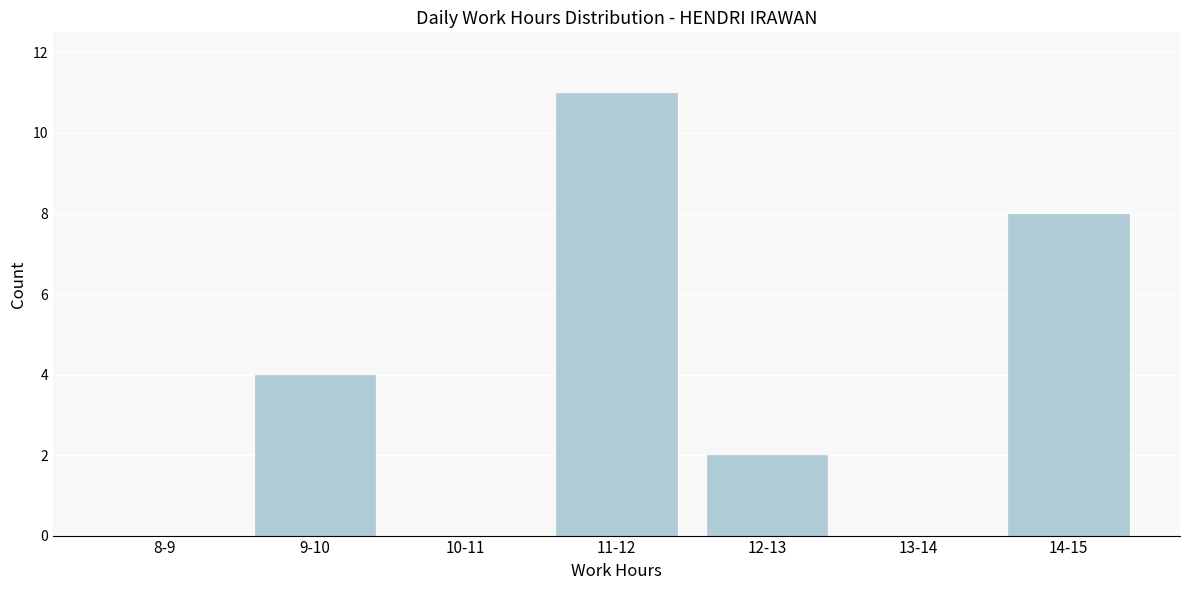

Reading right to left, extract all data points from this chart.

14-15=8	13-14=0	12-13=2	11-12=11	10-11=0	9-10=4	8-9=0